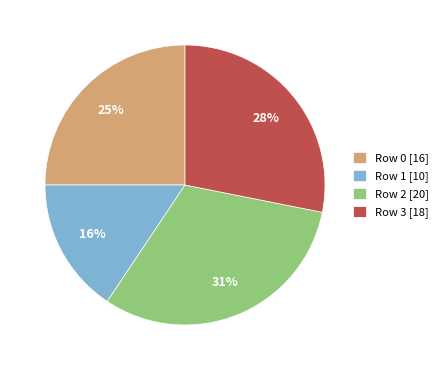

To the nearest percent, what is the average slice percentage?

25%